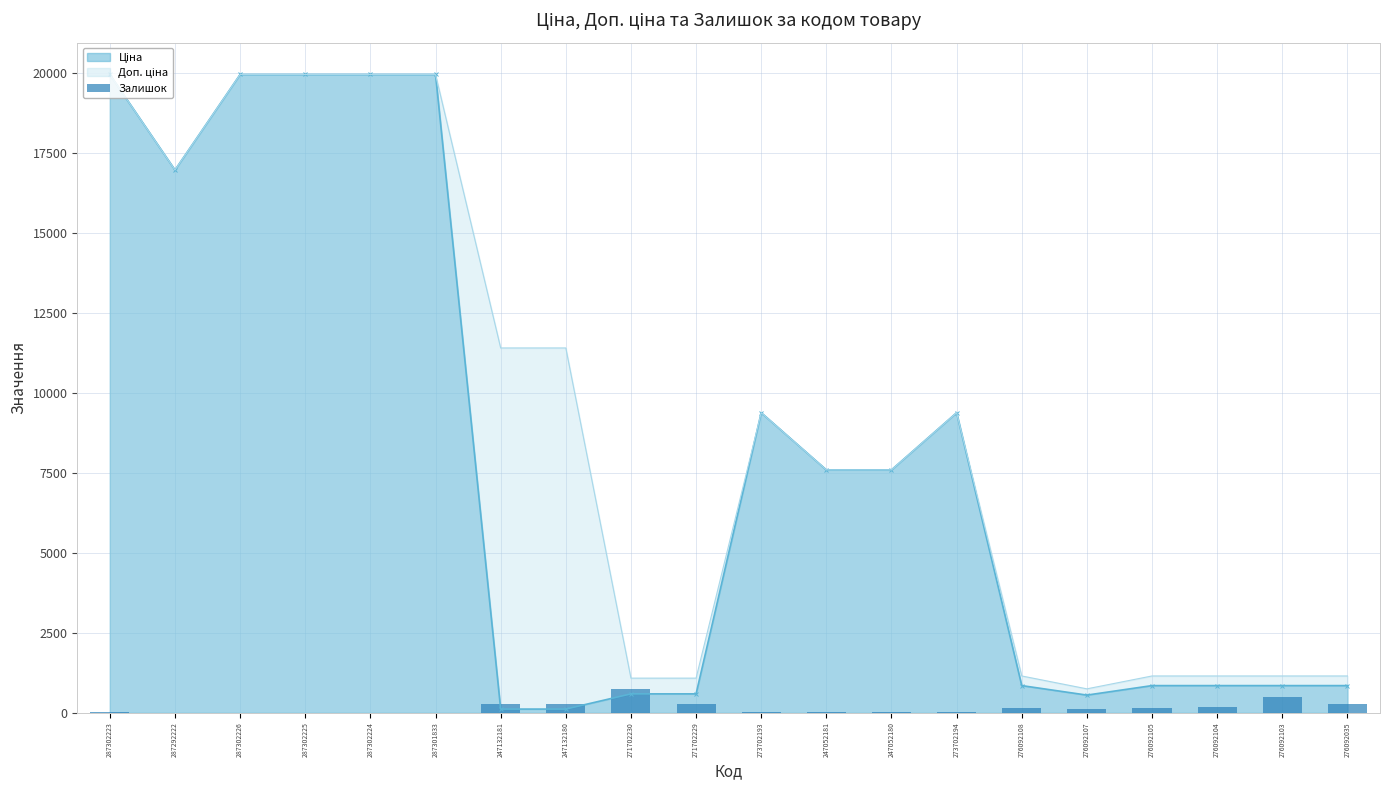

Does the chart contain any negative values?

No